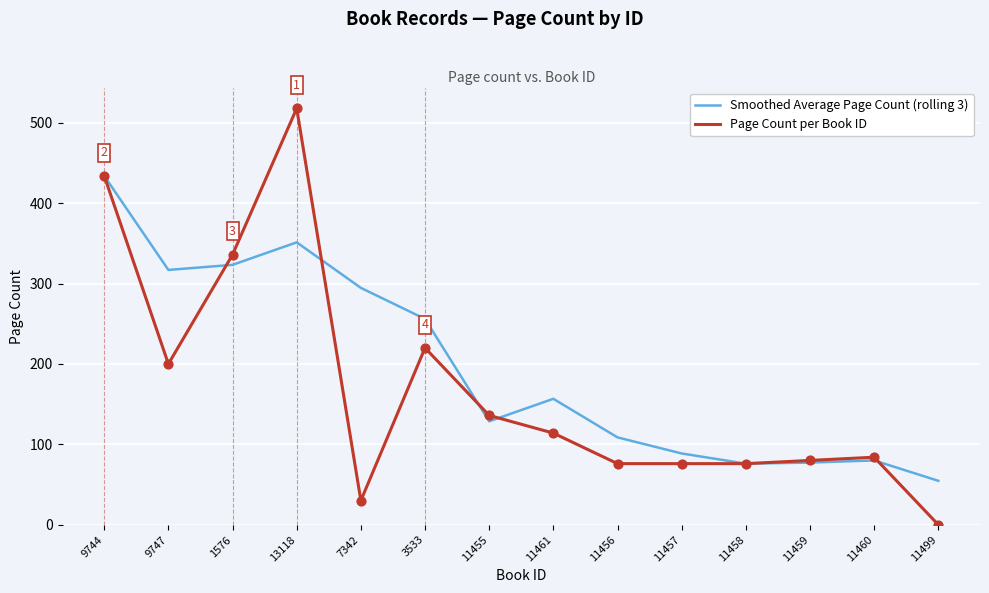

Which series has the widest spread of values?

Page Count per Book ID